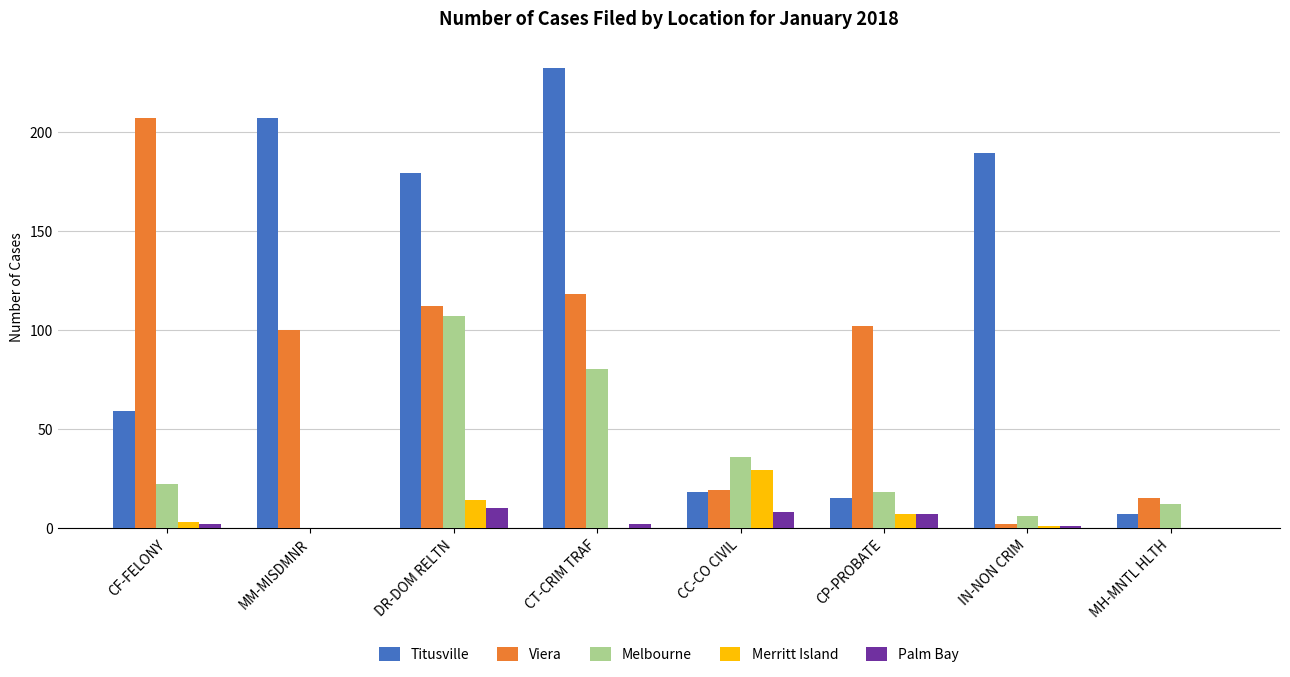

What value does the Melbourne series have at CP-PROBATE?

18